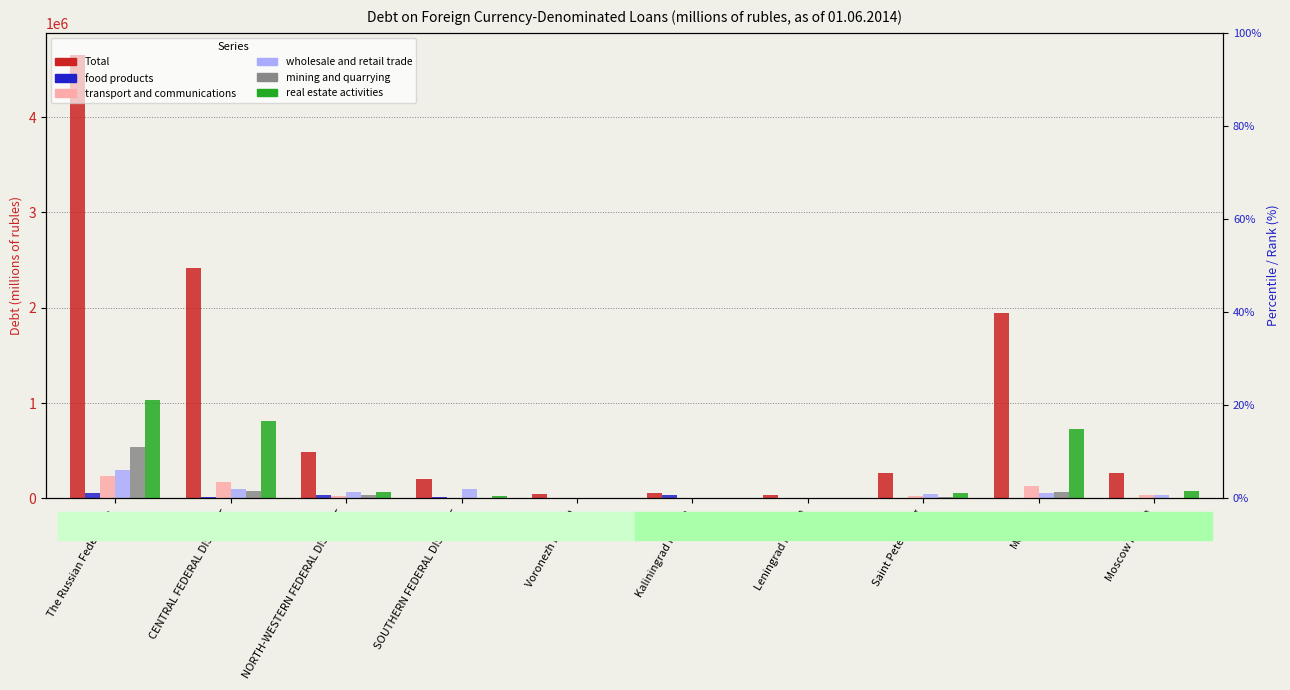

True or false: wholesale and retail trade has a value of 15854 at Moscow Region.

False